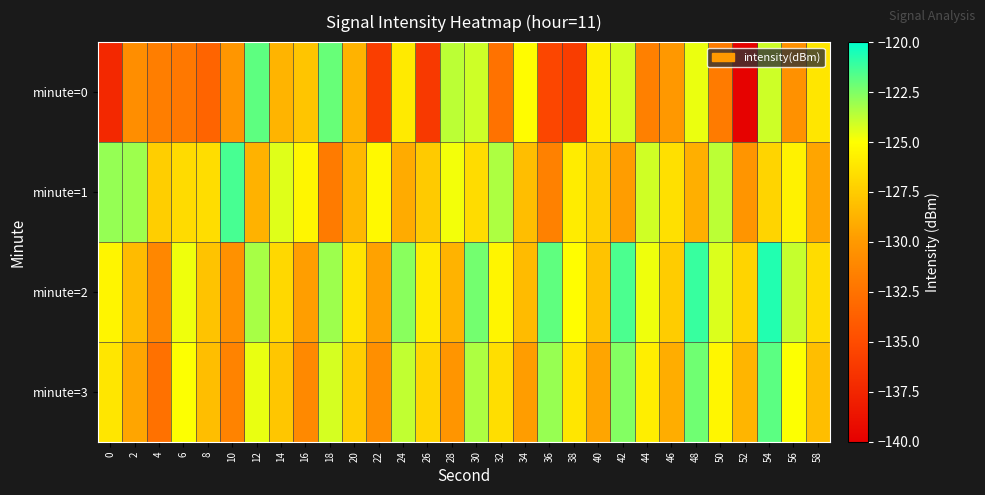

Reading left to right, extract all data points from this chart.

minute=0: 0=-137.3	2=-130.7	4=-131.7	6=-132.1	8=-133.4	10=-130.1	12=-121.9	14=-128.6	16=-127.8	18=-122.0	20=-128.7	22=-135.9	24=-126.0	26=-136.2	28=-123.7	30=-124.0	32=-132.5	34=-125.1	36=-135.4	38=-136.0	40=-125.8	42=-124.2	44=-131.6	46=-130.0	48=-124.6	50=-131.9	52=-139.8	54=-124.0	56=-130.5	58=-126.2
minute=1: 0=-123.0	2=-123.1	4=-127.4	6=-126.7	8=-126.7	10=-121.4	12=-128.7	14=-124.4	16=-125.4	18=-131.9	20=-128.5	22=-125.3	24=-129.1	26=-127.6	28=-124.8	30=-126.7	32=-123.4	34=-128.2	36=-131.5	38=-125.9	40=-127.3	42=-129.8	44=-124.1	46=-126.5	48=-128.9	50=-123.7	52=-130.2	54=-127.1	56=-125.6	58=-129.4
minute=2: 0=-125.5	2=-128.3	4=-131.1	6=-124.7	8=-127.9	10=-130.5	12=-123.3	14=-126.9	16=-129.7	18=-123.1	20=-126.3	22=-129.5	24=-122.7	26=-125.9	28=-128.7	30=-122.3	32=-125.5	34=-128.3	36=-121.9	38=-125.1	40=-127.9	42=-121.5	44=-124.7	46=-127.5	48=-121.1	50=-124.3	52=-127.1	54=-120.7	56=-123.9	58=-126.7
minute=3: 0=-126.2	2=-129.4	4=-132.6	6=-125.0	8=-128.2	10=-131.4	12=-124.6	14=-127.8	16=-131.0	18=-124.2	20=-127.4	22=-130.6	24=-123.8	26=-127.0	28=-130.2	30=-123.4	32=-126.6	34=-129.8	36=-123.0	38=-126.2	40=-129.4	42=-122.6	44=-125.8	46=-129.0	48=-122.2	50=-125.4	52=-128.6	54=-121.8	56=-125.0	58=-128.2